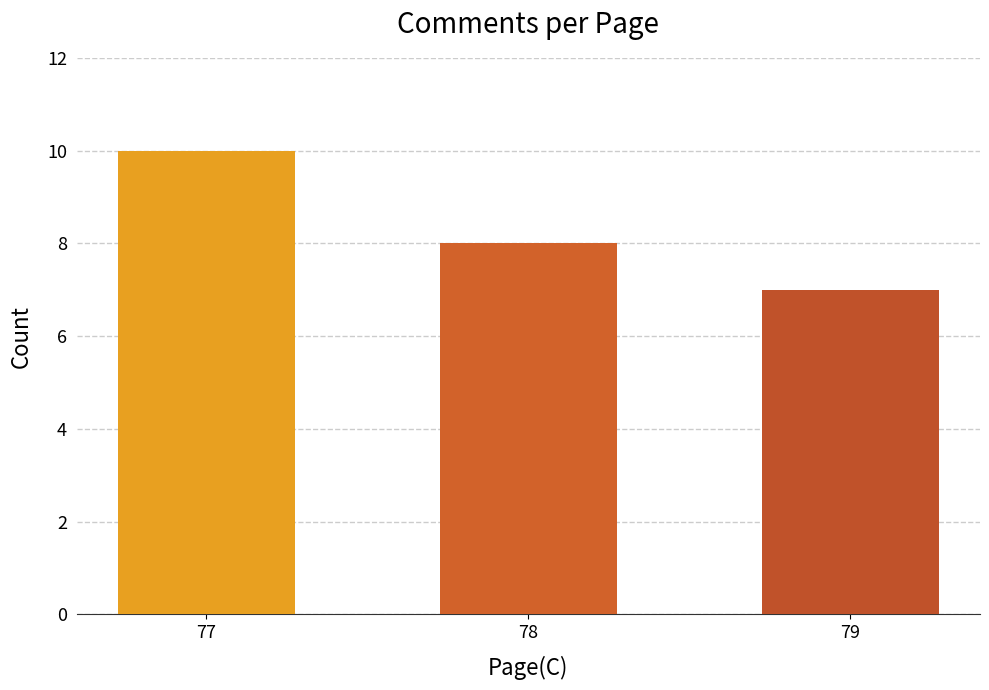

How many data points does each series have?

3